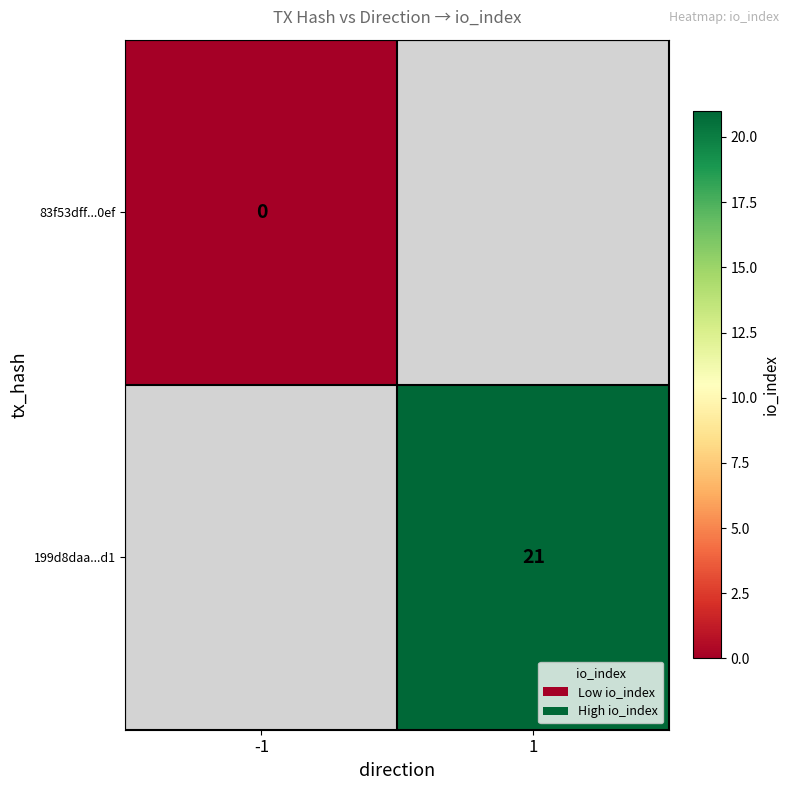

Which category has the highest value across all series?

1